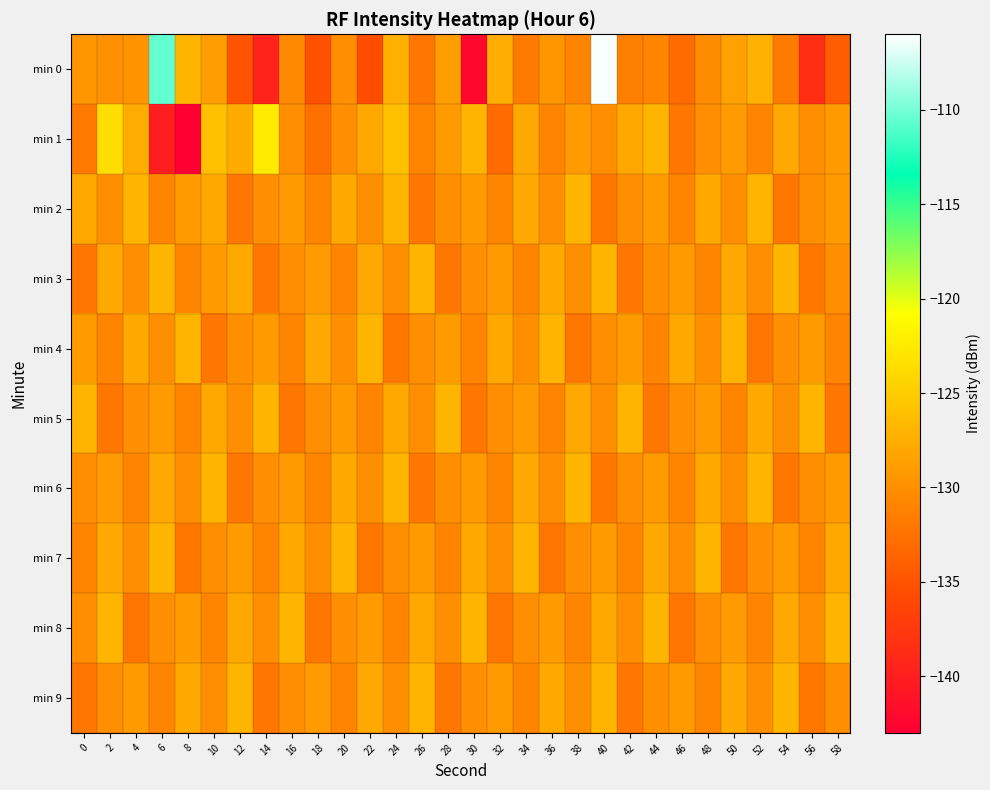

At which category is the sum across all series the highest?

40